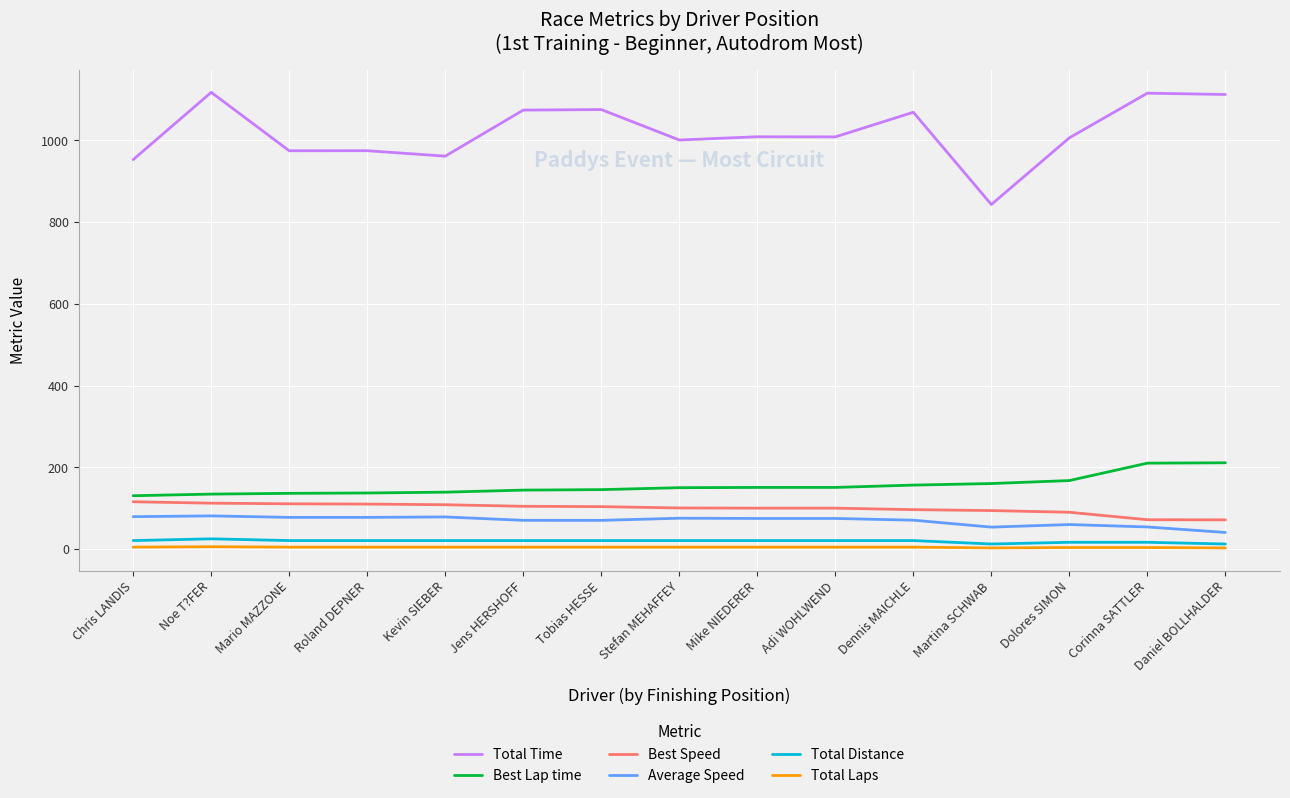

What position from the left is Mike NIEDERER?

9